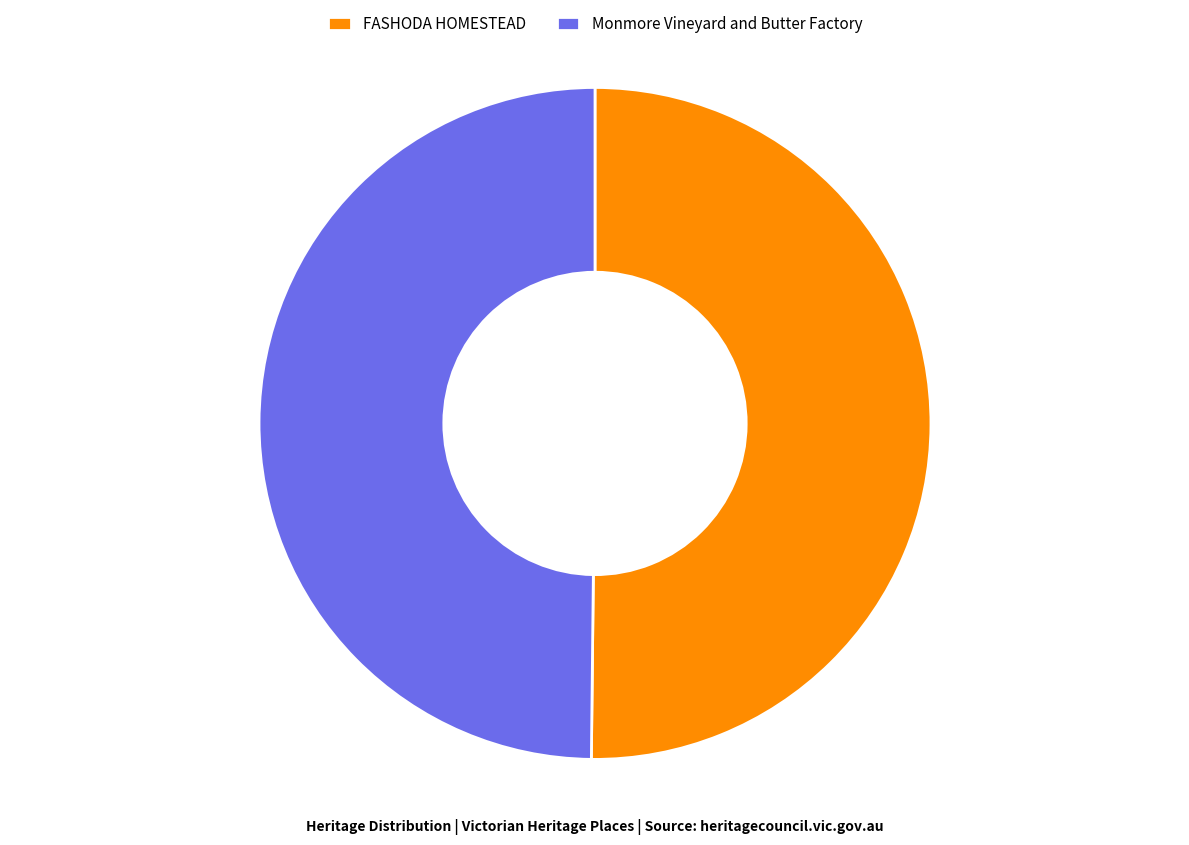

Do FASHODA HOMESTEAD and Monmore Vineyard and Butter Factory together represent more than half of the pie?

Yes